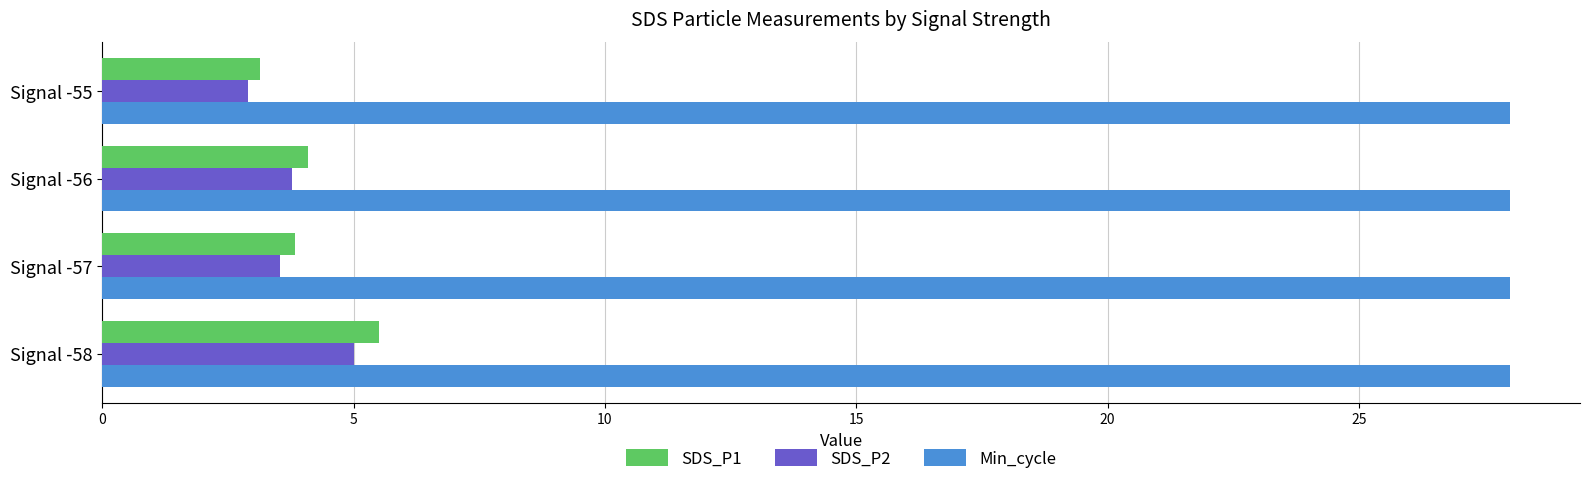

True or false: Min_cycle has a value of 40.9 at Signal -56.

False